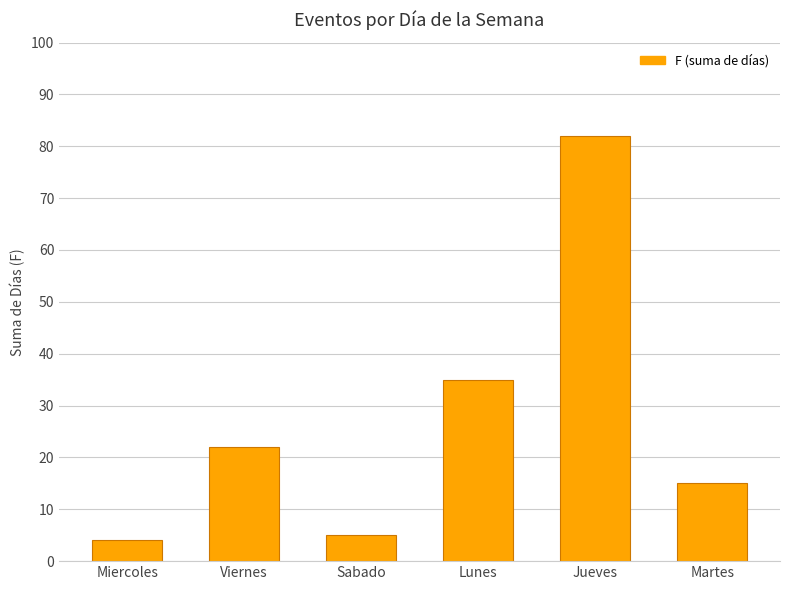

How many bars are there in total?

6